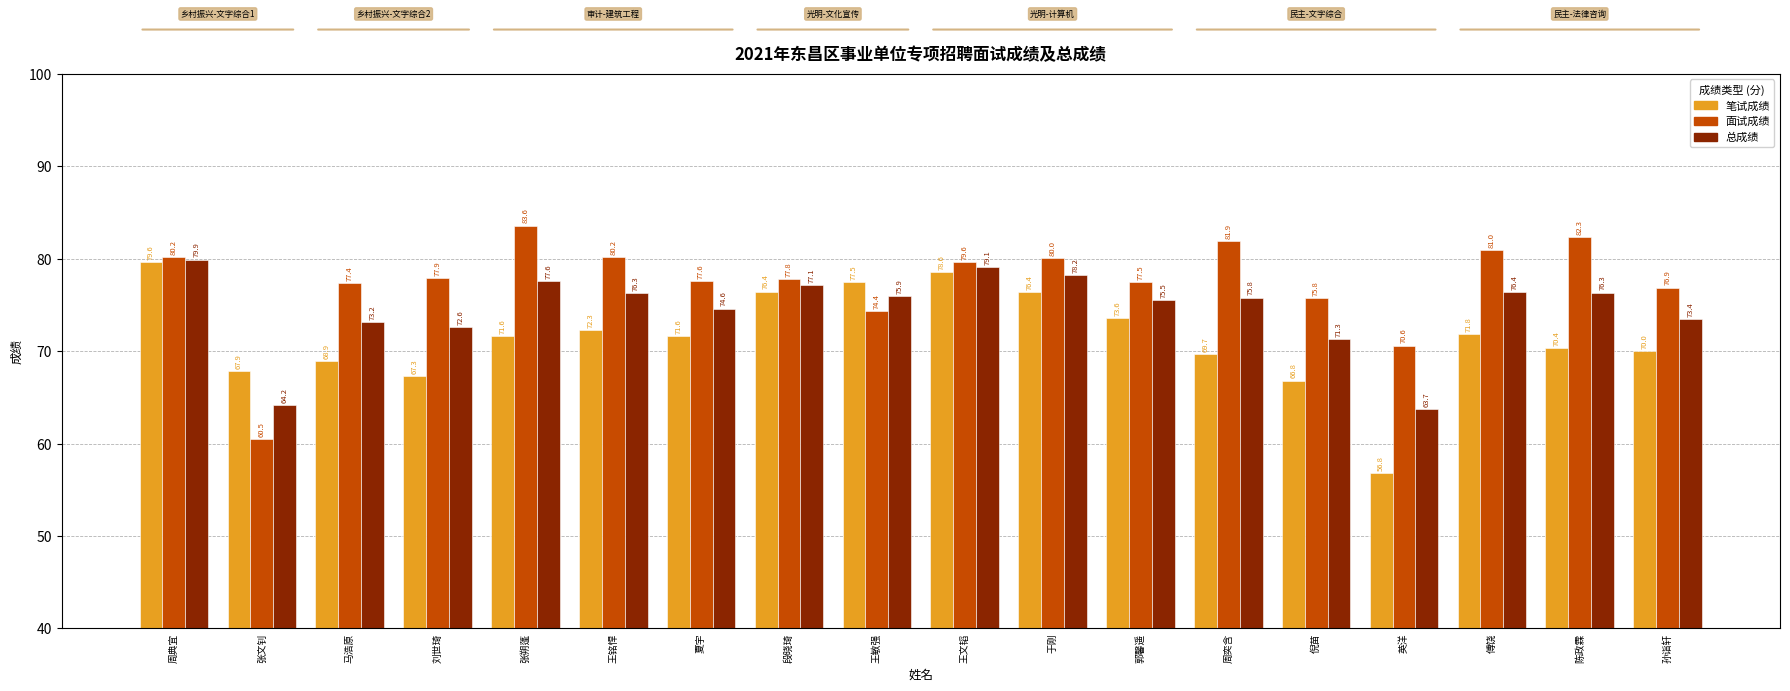

Is it true that 笔试成绩 equals 70.4 at 陈政霖?

True